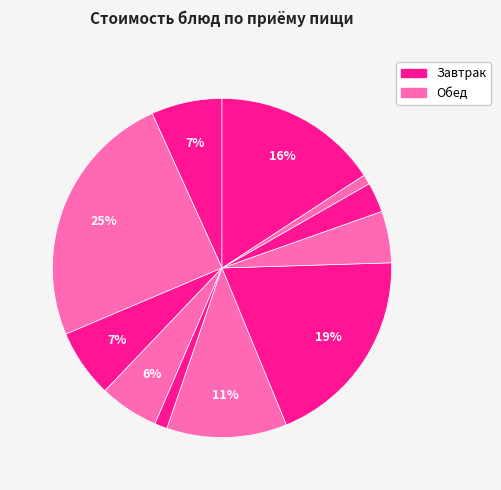

To the nearest percent, what is the difference between the largest and smallest slice percentages?

24%